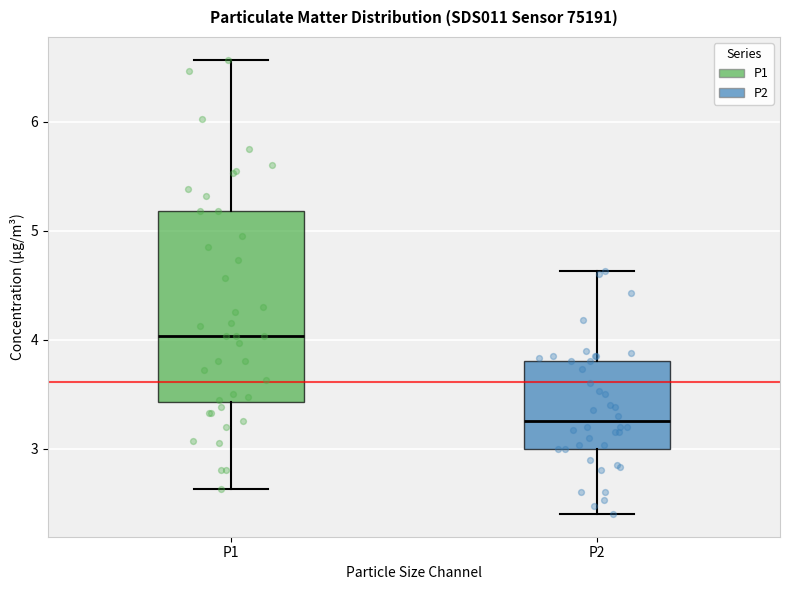

Reading left to right, transcribe this box plot: for each box, give where its median line is, the range the box spans, and where its two whiskers end, as read against the y-axis. The values are not printed on the chart, so give them approximately, as read against the axis.

P1: median 4.0, box 3.4 to 5.2, whiskers 2.6 to 6.6
P2: median 3.3, box 3.0 to 3.8, whiskers 2.4 to 4.6